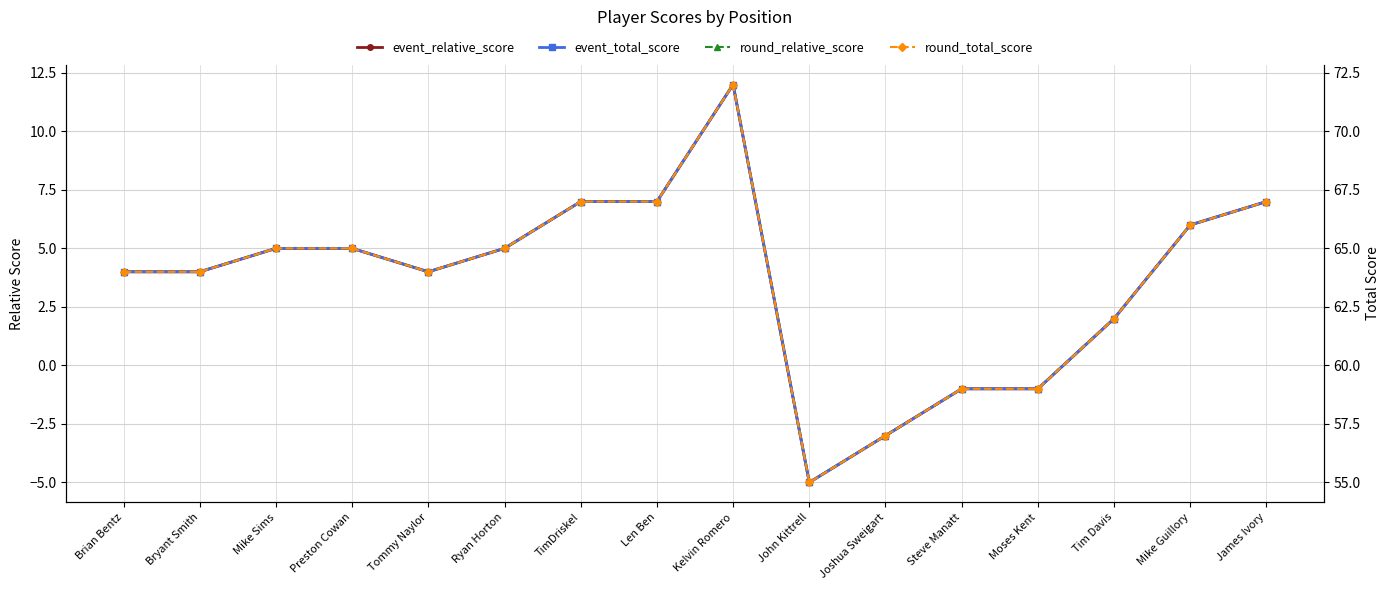

True or false: event_total_score and event_relative_score cross at least once.

False